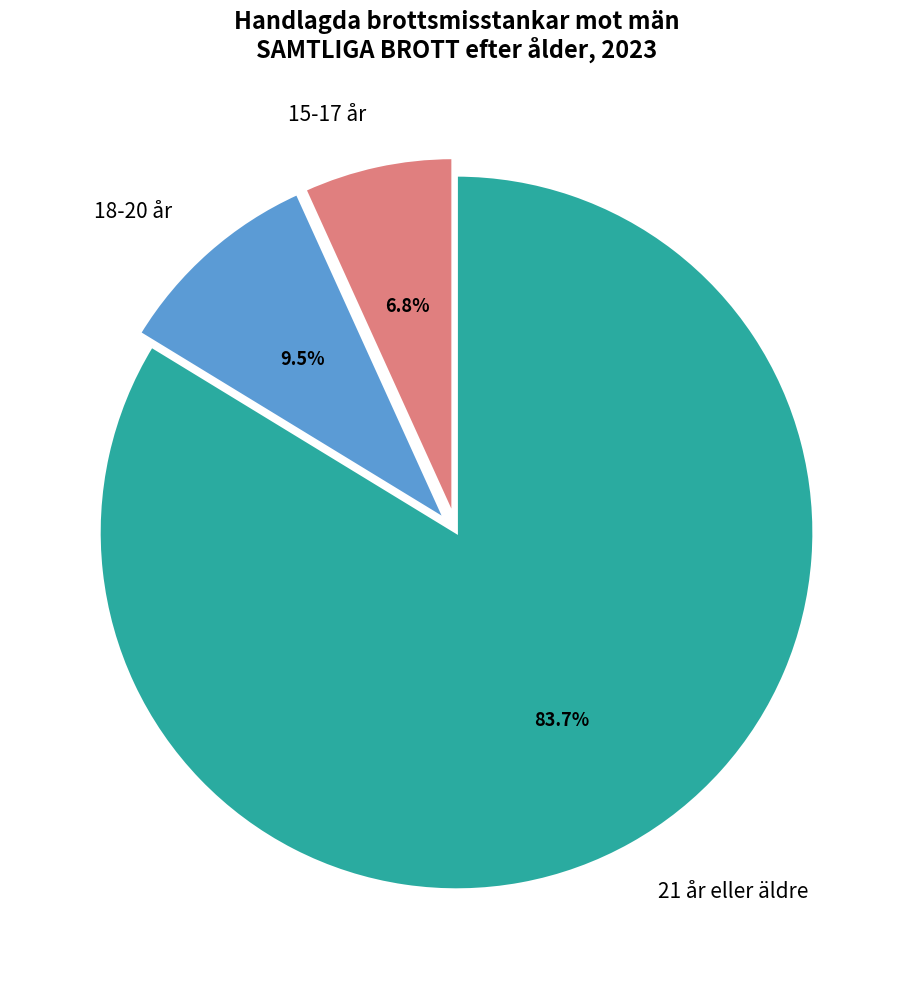

Rank the categories by value from highest to lowest.

21 år eller äldre, 18-20 år, 15-17 år